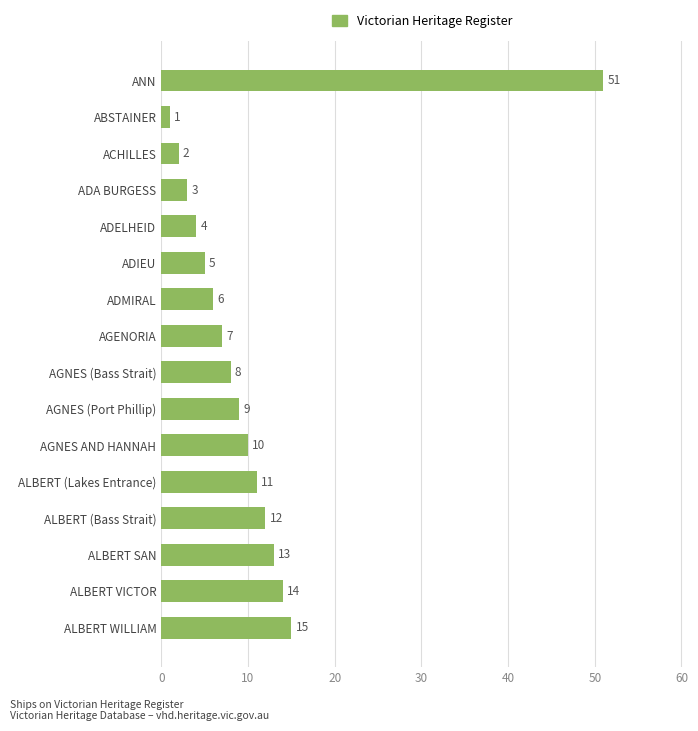

How many distinct data groups are displayed?

1